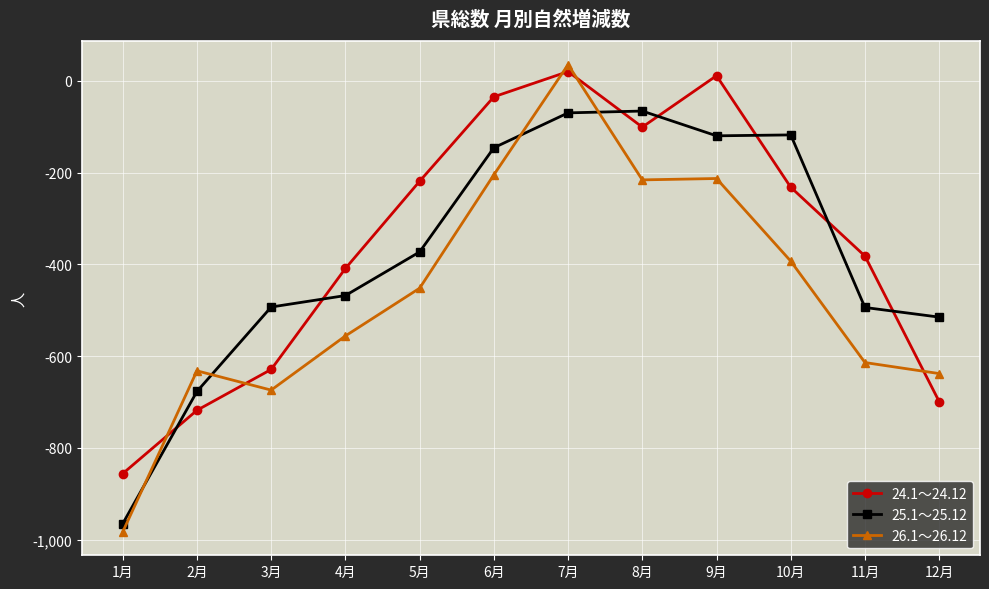

What is the total value across all series at 11月?

-1490